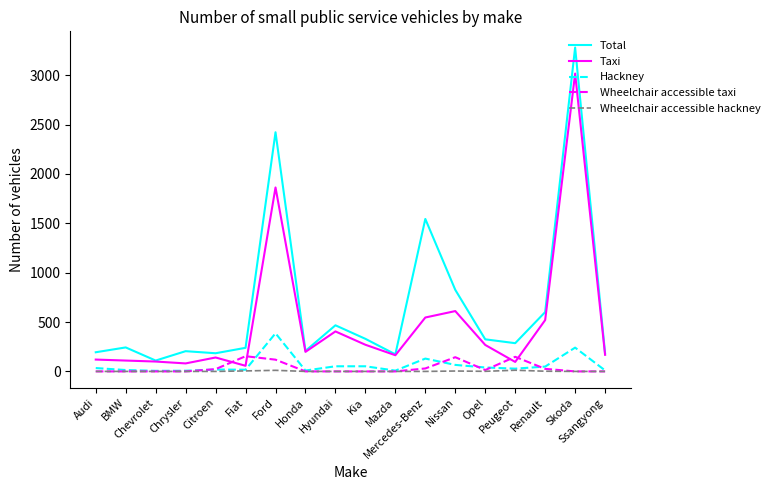

Where is Taxi nearest to the value 1536?

Ford